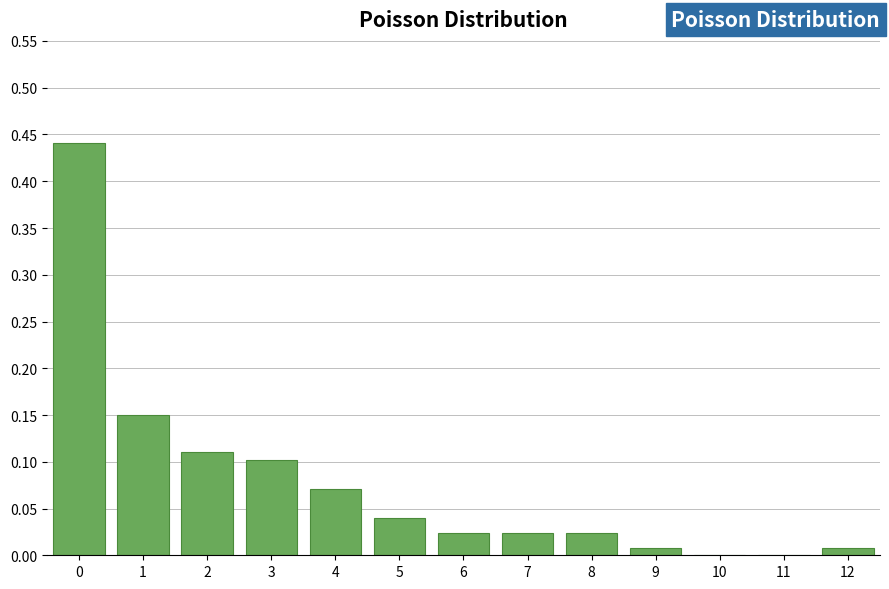

The chart shows a value of -0.2 at 11. True or false?

False